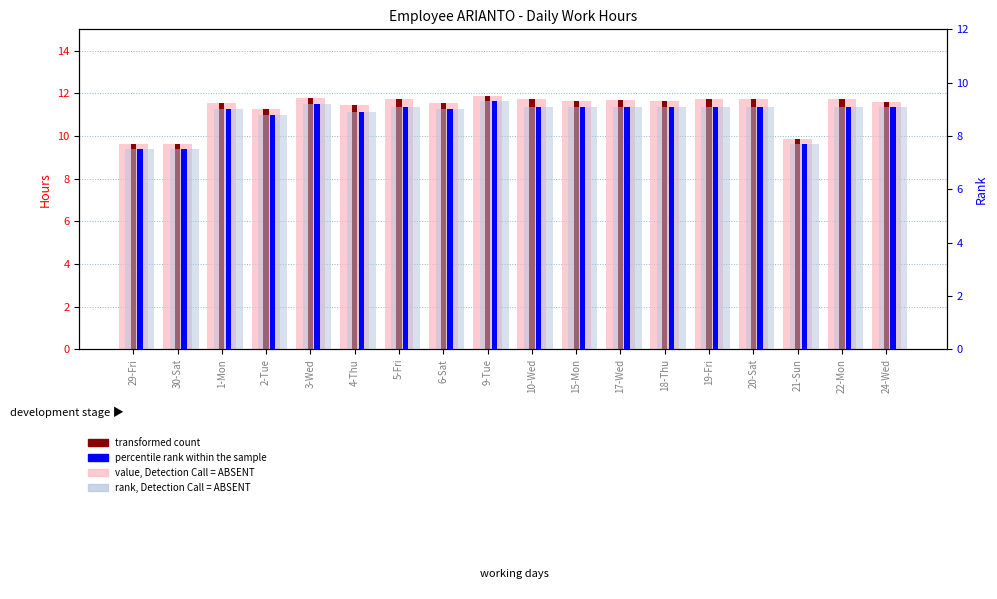

What is the label of the 13th bar from the left?

18-Thu